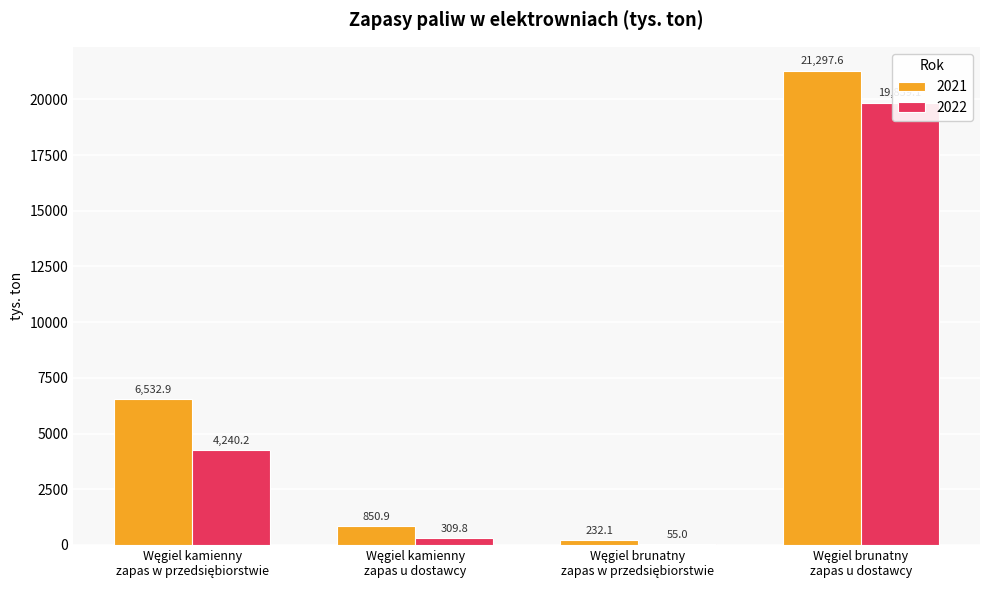

At which label does 2022 first exceed 4240?

Węgiel kamienny
zapas w przedsiębiorstwie